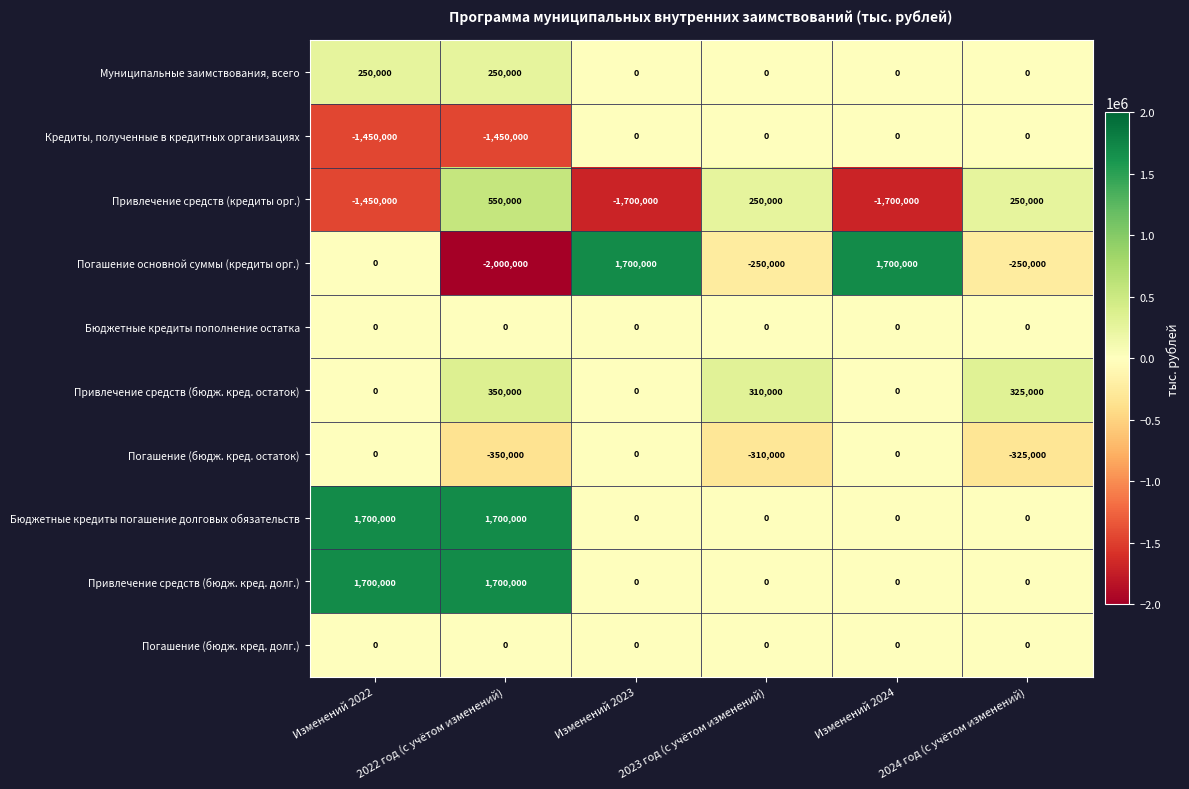

At which category does the chart reach its minimum across all series?

2022 год (с учётом изменений)